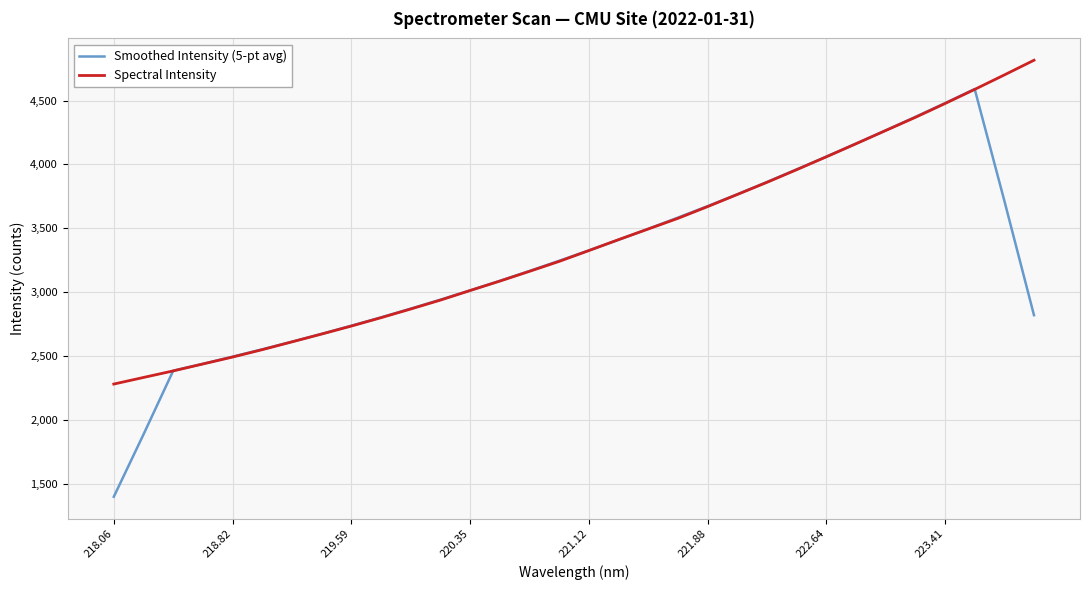

What are all the series names shown in the legend?

Smoothed Intensity (5-pt avg), Spectral Intensity